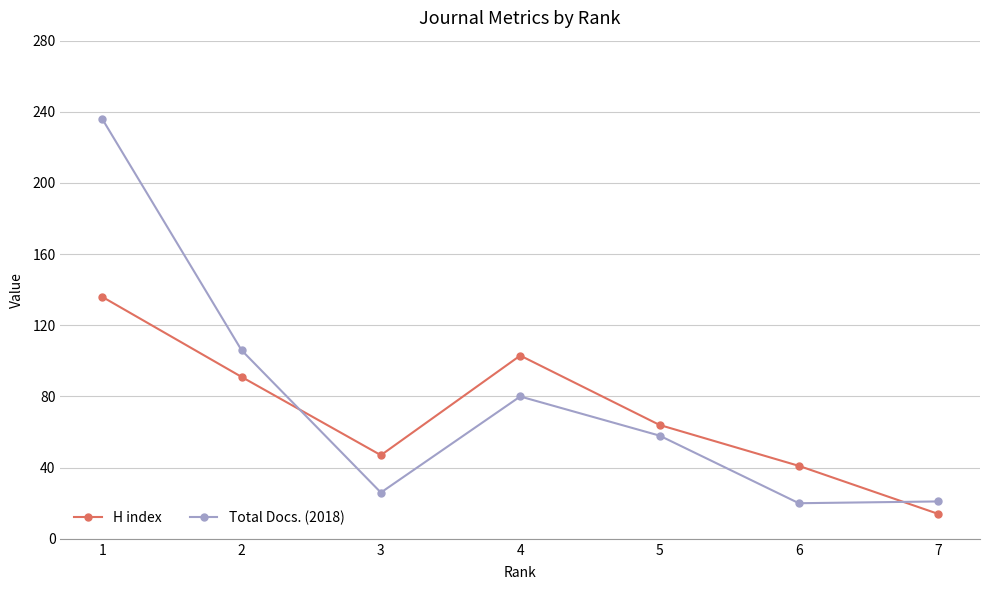

What is the approximate value of Total Docs. (2018) at 2, to the nearest 50?

100